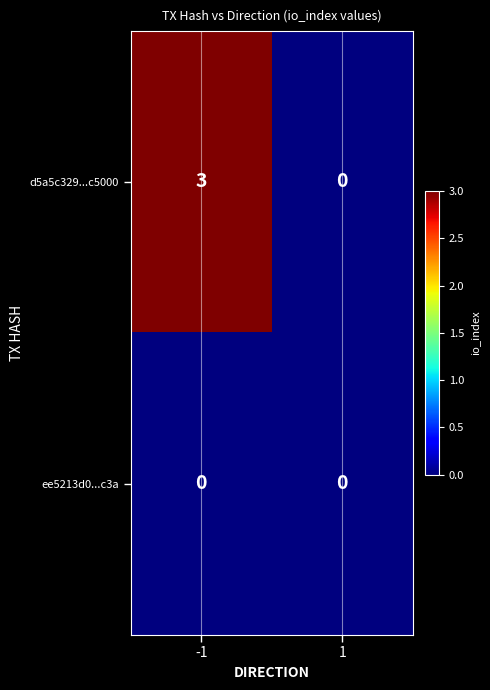

Reading left to right, what are all the values shown in this chart?

d5a5c329...c5000: -1=3	1=0
ee5213d0...c3a: -1=0	1=0